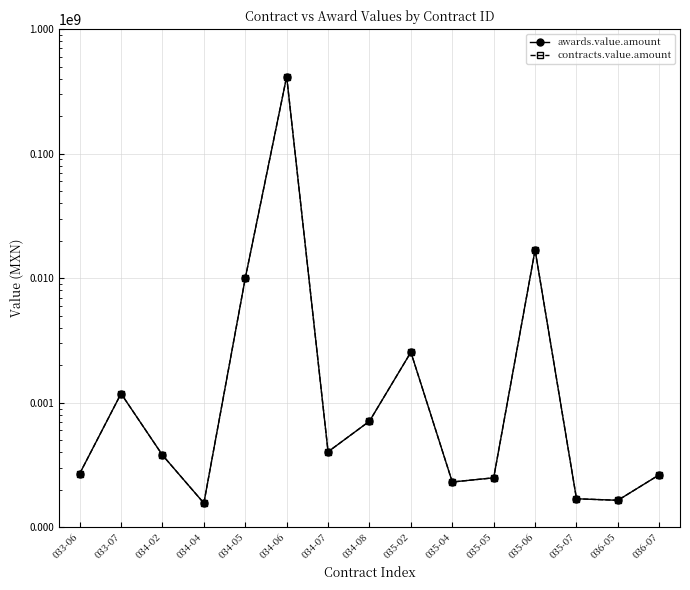

What is the value of the contracts.value.amount point at the 11th from the left?

250000.0